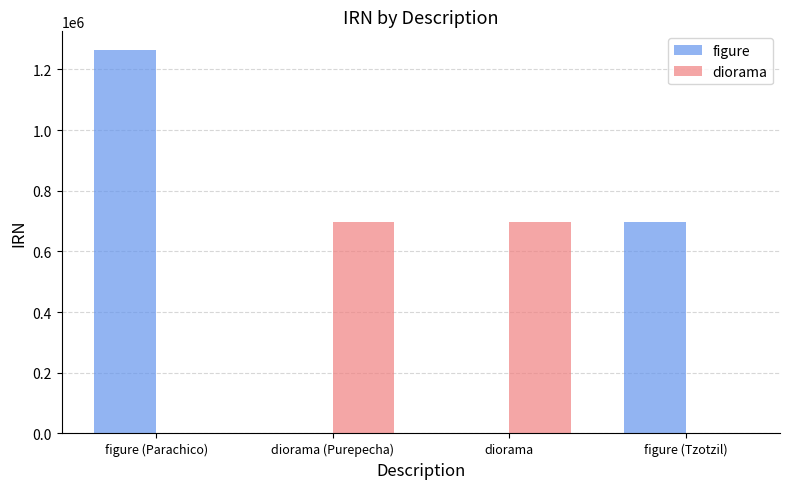

At which label is diorama closest to 349366?

diorama